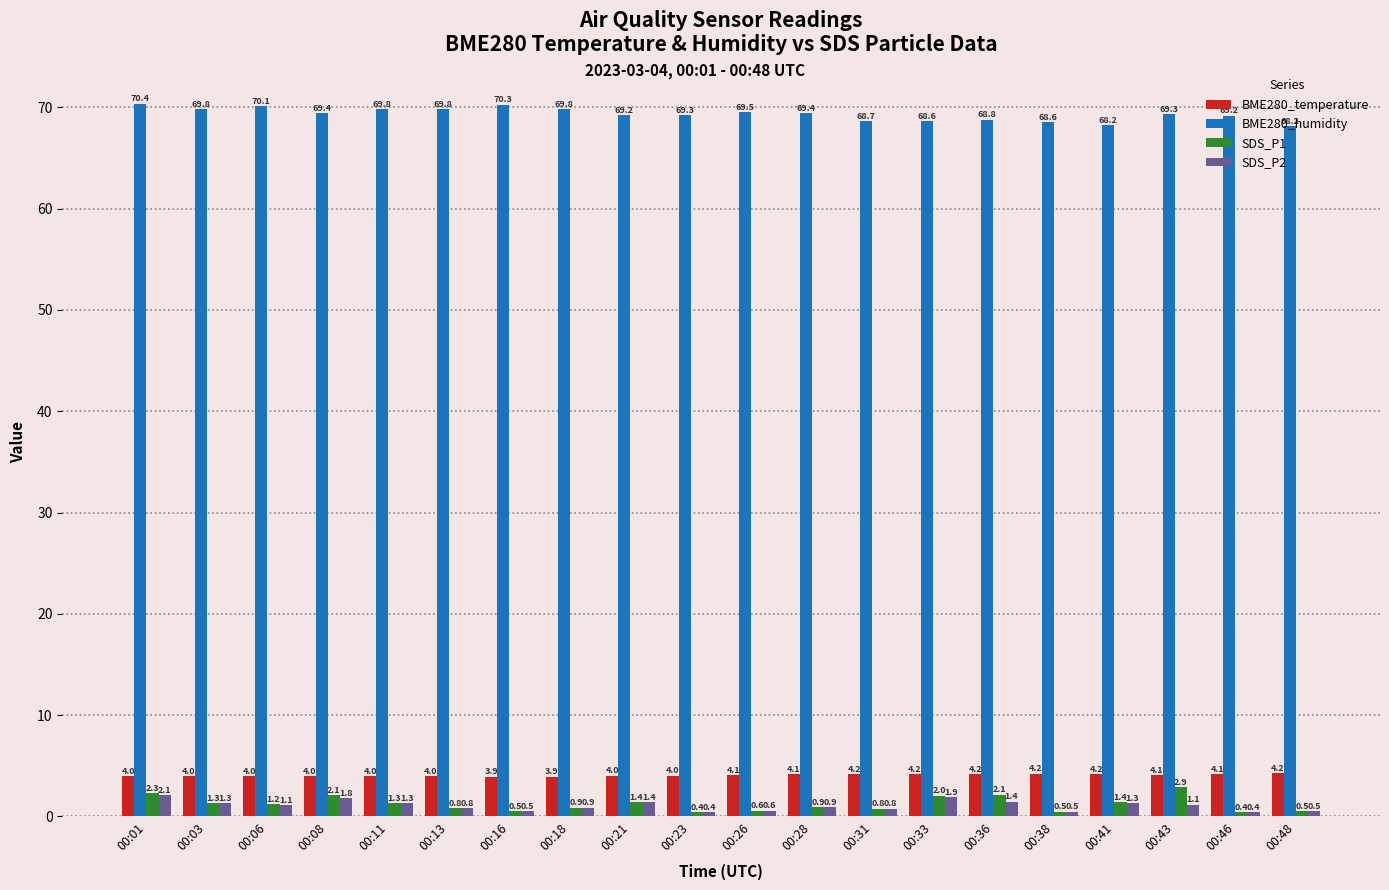

At which category is the sum across all series the highest?

00:01